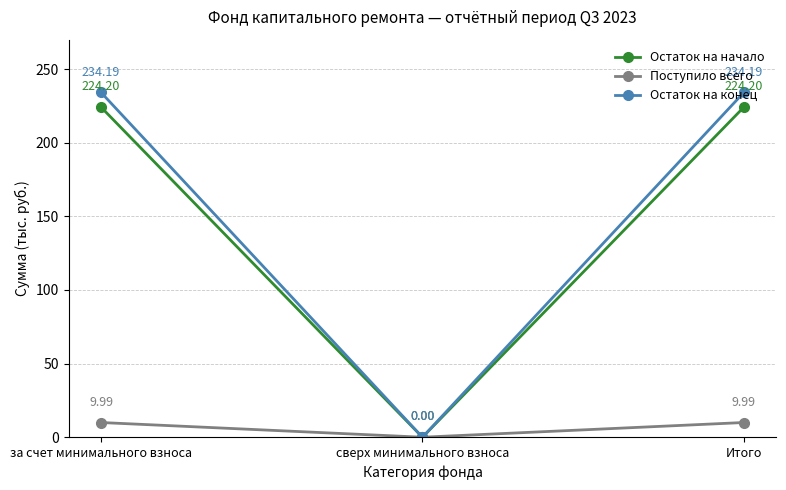

What is the label of the 3rd point from the right?

за счет минимального взноса